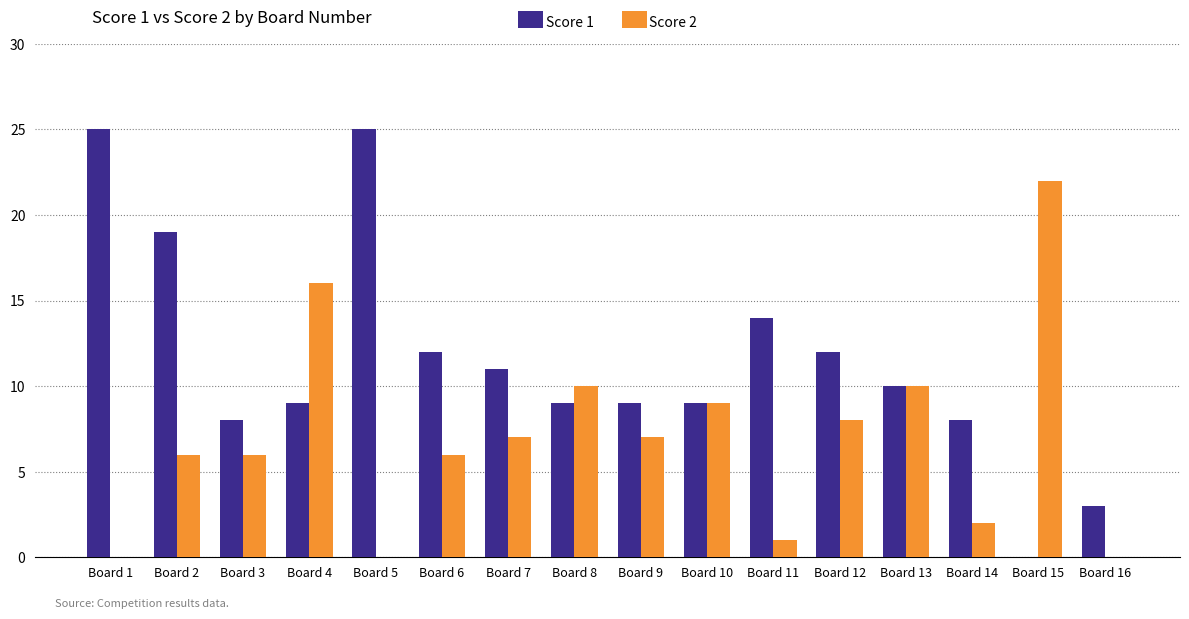

Which series has the largest total across all categories?

Score 1